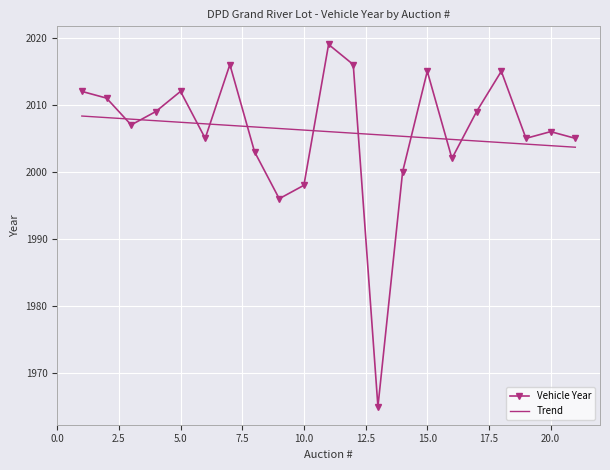

What is the greatest value displayed?

2019.0